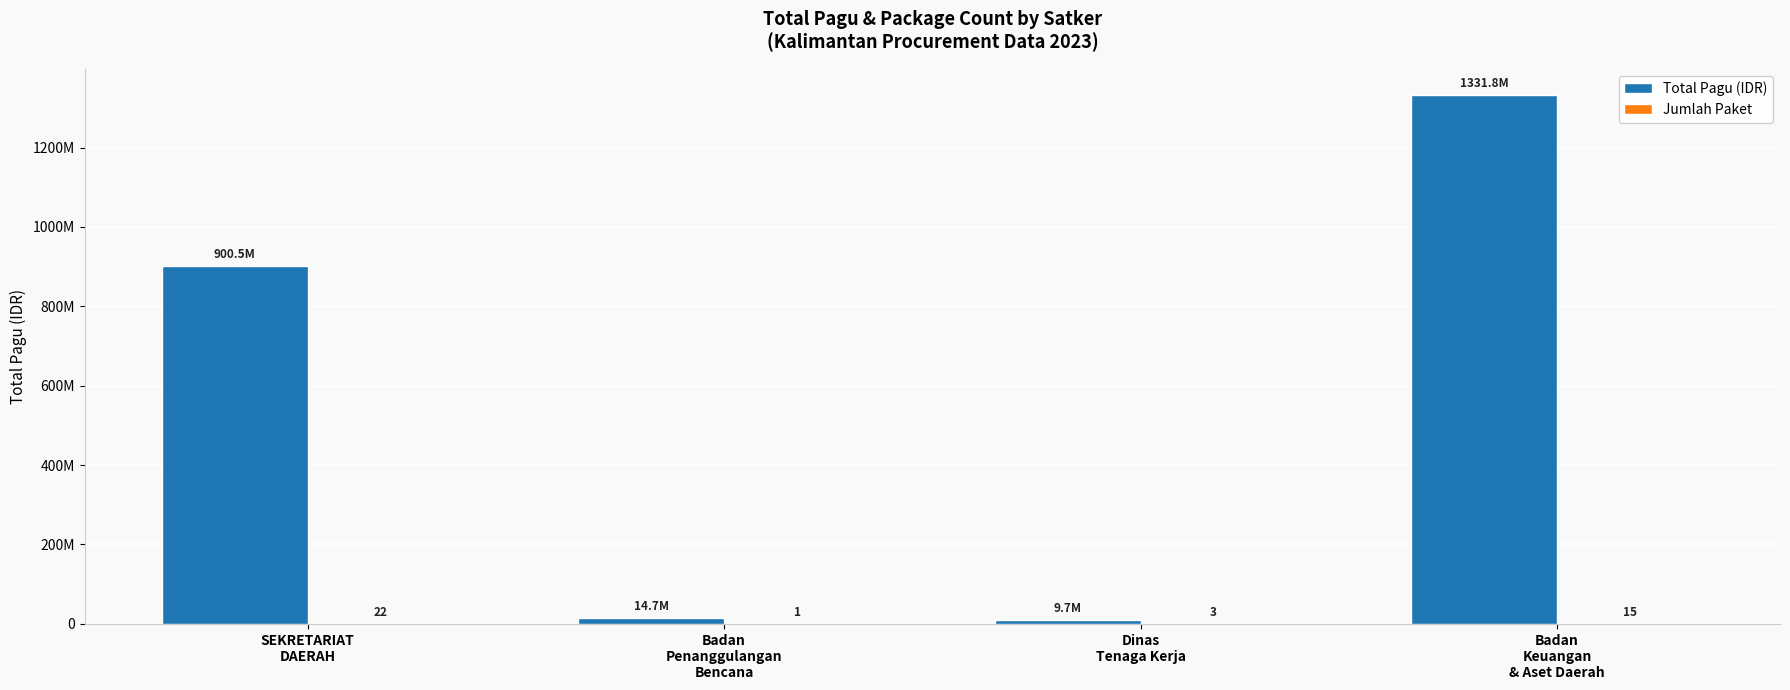

Reading left to right, transcribe all the data shown in this chart.

Total Pagu (IDR): 900534000	14700000	9740826	1331794126
Jumlah Paket: 22	1	3	15